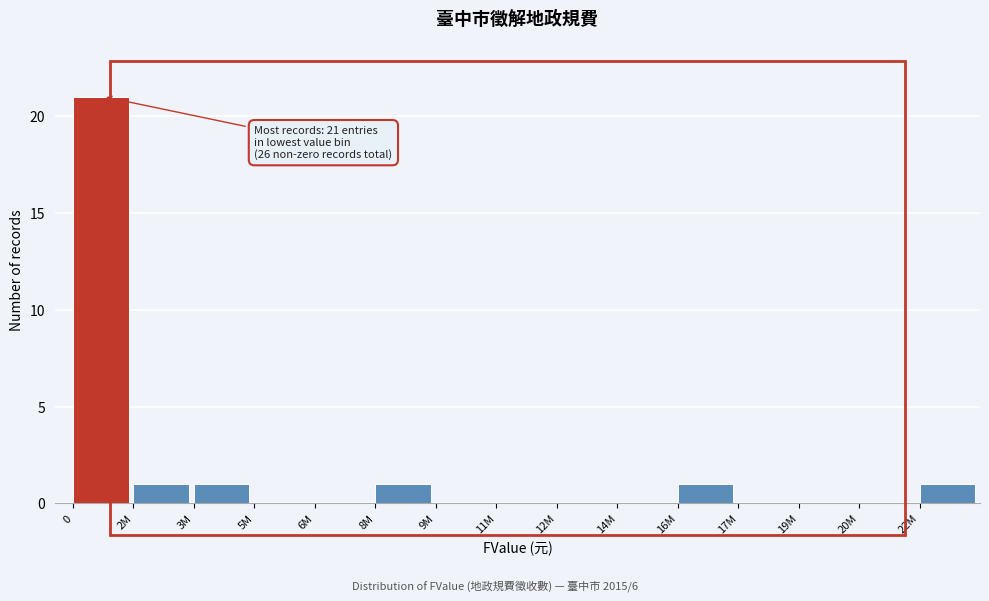

Reading right to left, transcribe all the data shown in this chart.

22M=1	20M=0	19M=0	17M=0	16M=1	14M=0	12M=0	11M=0	9M=0	8M=1	6M=0	5M=0	3M=1	2M=1	0=21